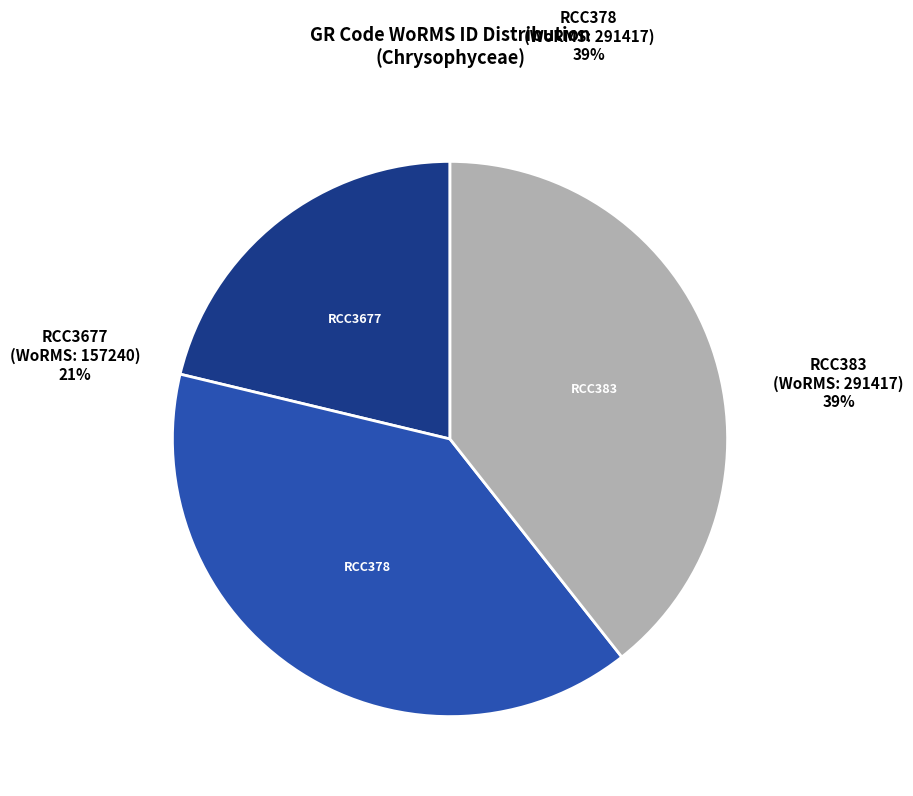

What is the ratio of the value at RCC383 to the value at RCC378?

1.0